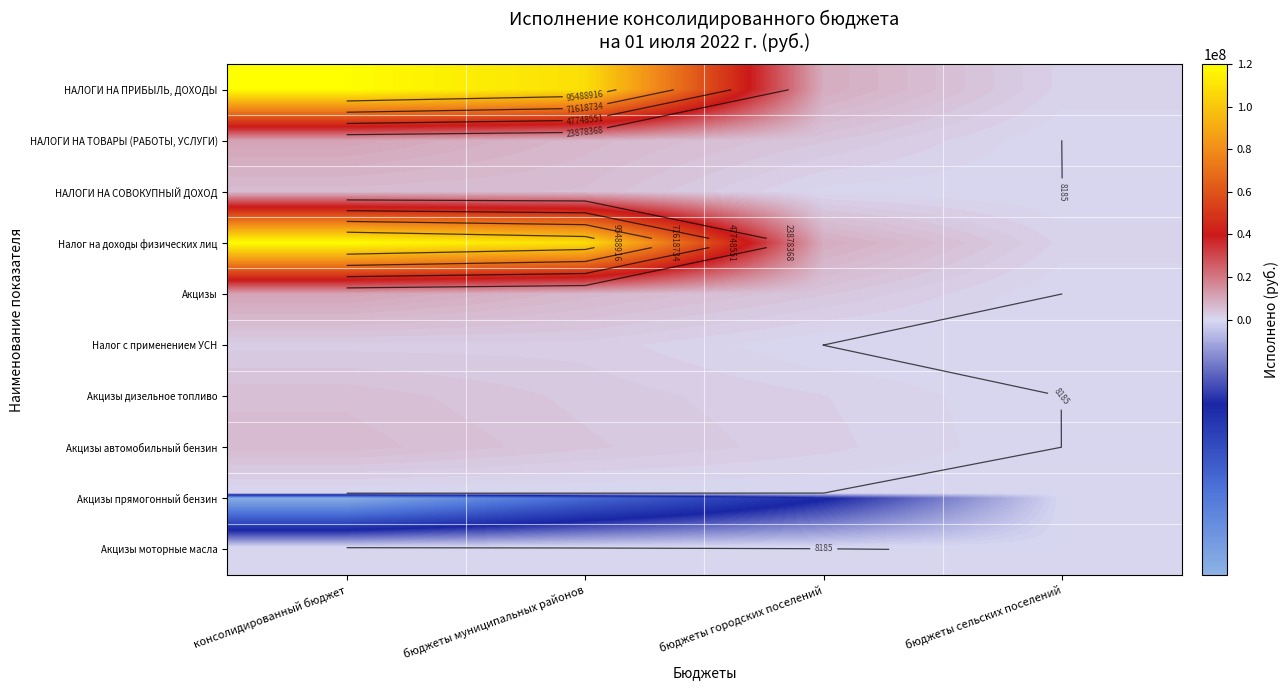

How many data points in Налог с применением УСН are less than 2449896?

2